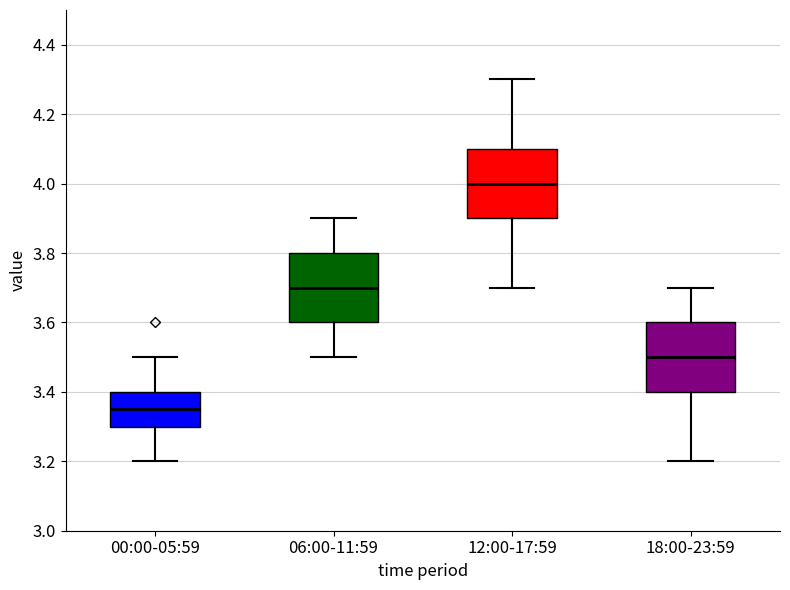

Reading left to right, transcribe this box plot: for each box, give where its median line is, the range the box spans, and where its two whiskers end, as read against the y-axis. The values are not printed on the chart, so give them approximately, as read against the axis.

00:00-05:59: median 3.36, box 3.30 to 3.40, whiskers 3.20 to 3.50
06:00-11:59: median 3.70, box 3.60 to 3.80, whiskers 3.50 to 3.90
12:00-17:59: median 4.00, box 3.90 to 4.10, whiskers 3.70 to 4.30
18:00-23:59: median 3.50, box 3.40 to 3.60, whiskers 3.20 to 3.70